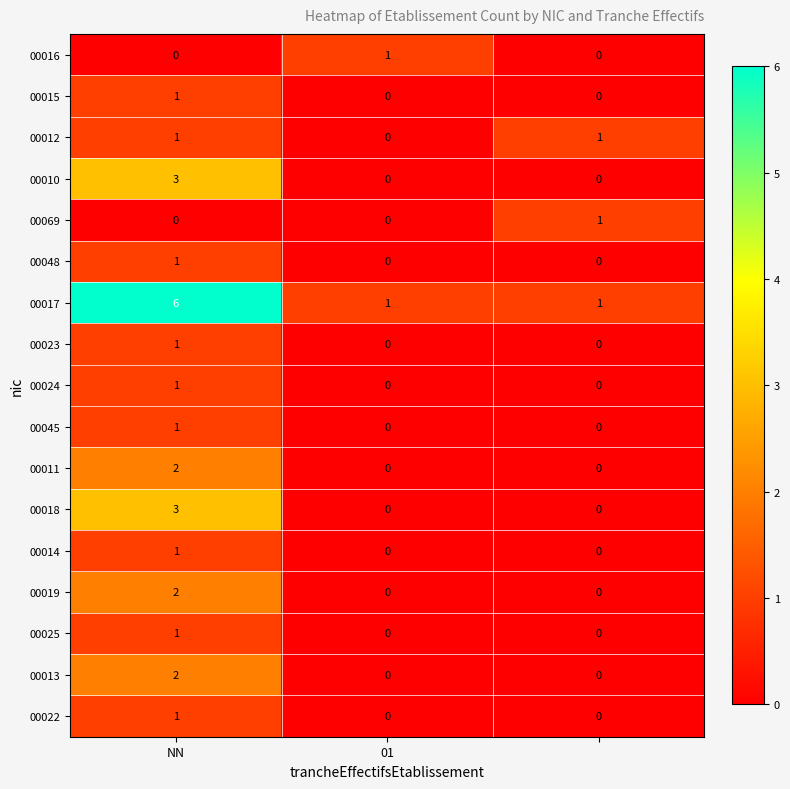

Which series has the largest total across all categories?

00017